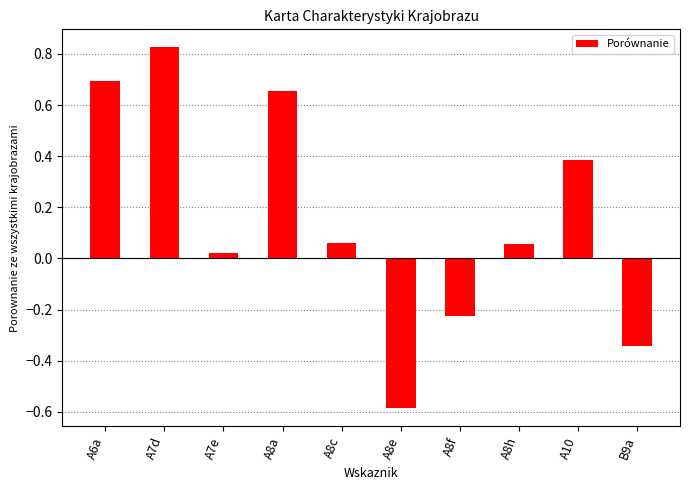

At which label does the data first exceed 0?

A6a